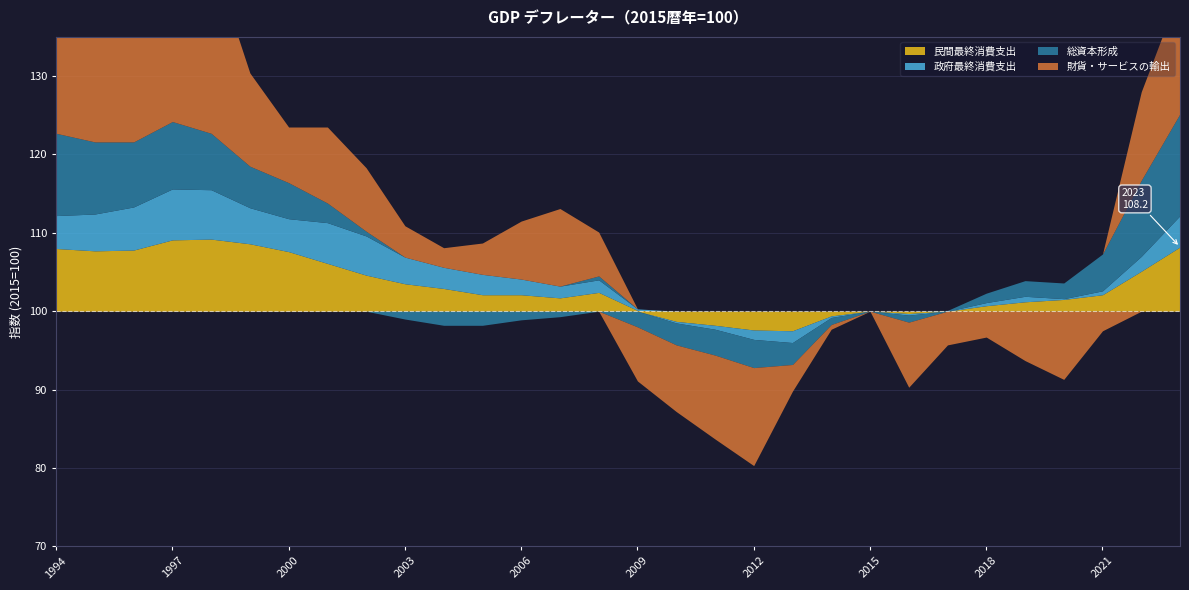

What is the value of the 政府最終消費支出 point at the 28th from the left?

100.5